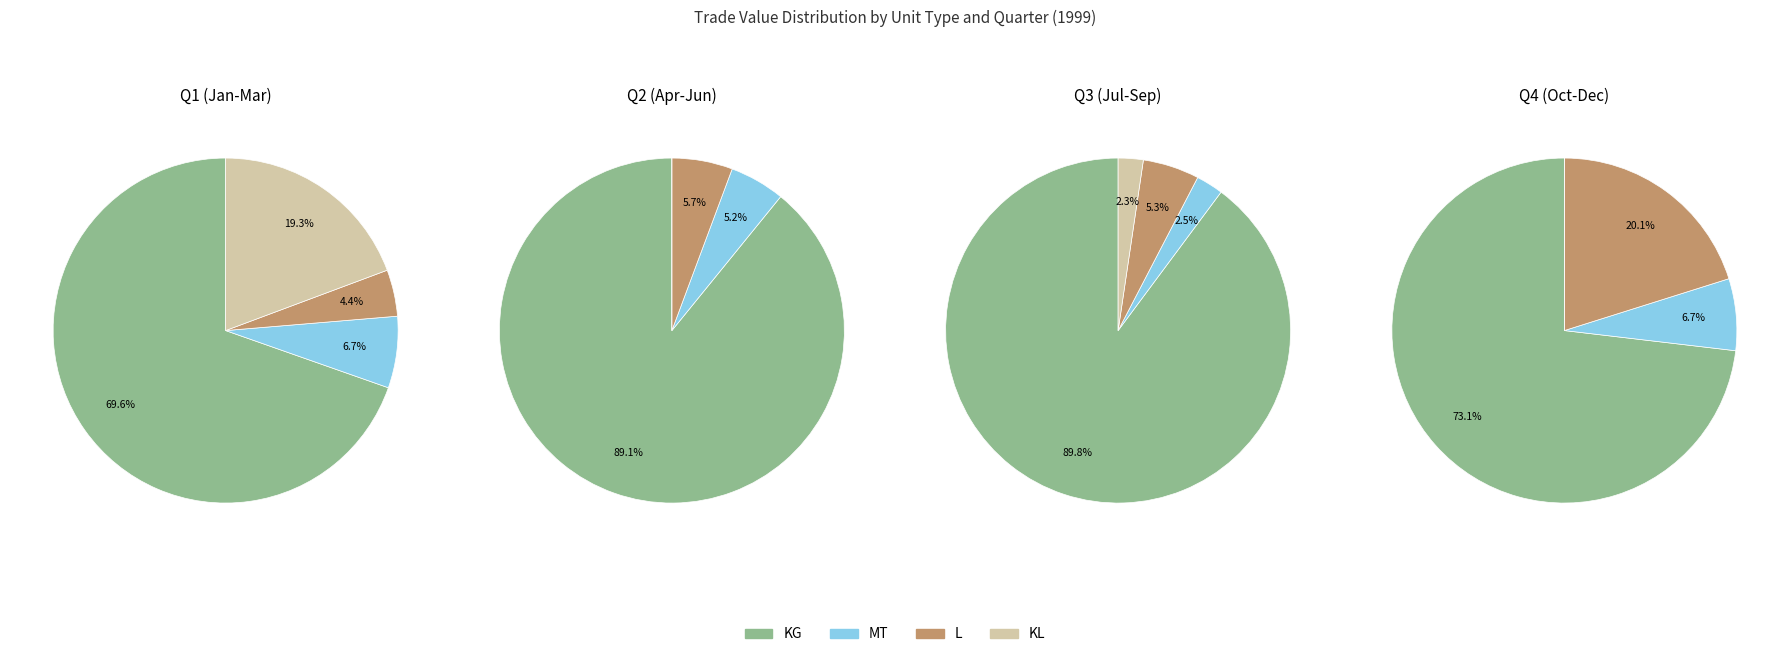

Do KG and MT together represent more than half of the pie?

Yes